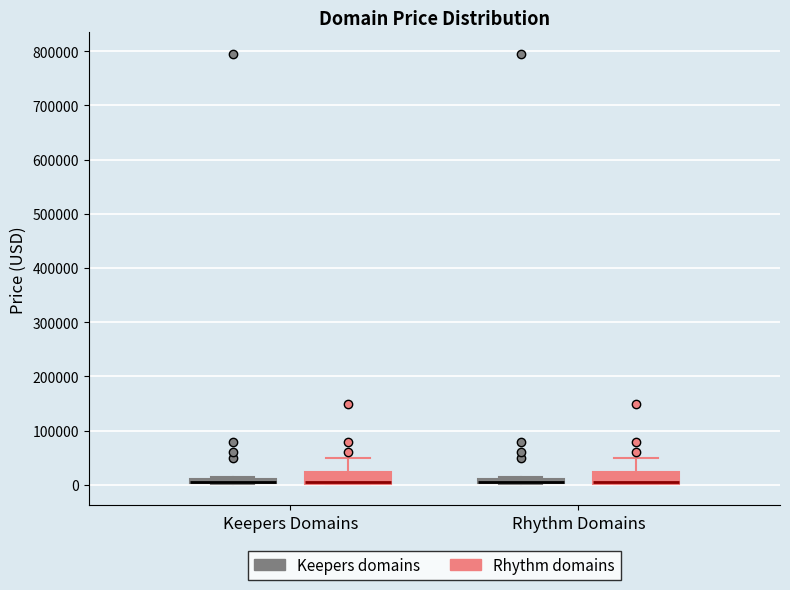

Where is the upper edge of the box for Keepers Domains (Keepers domains) on the y-axis? The values are not printed on the chart, so give them approximately, as read against the axis.

10000